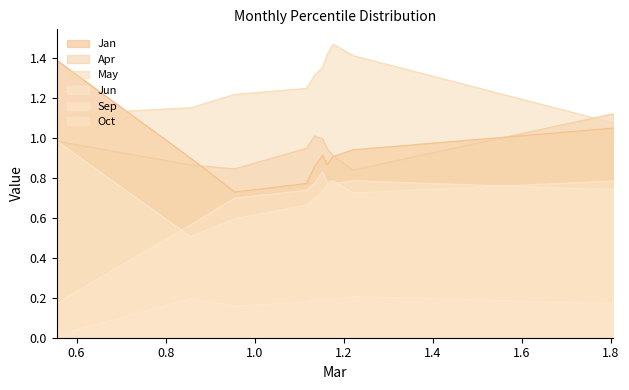

True or false: Oct and Jan intersect in this chart.

False